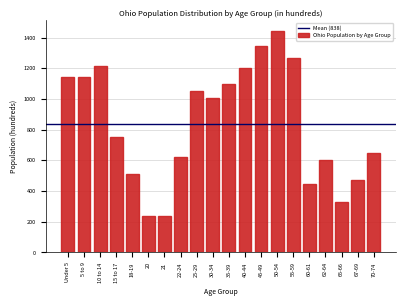

Where is the data nearest to the value 838?

15 to 17